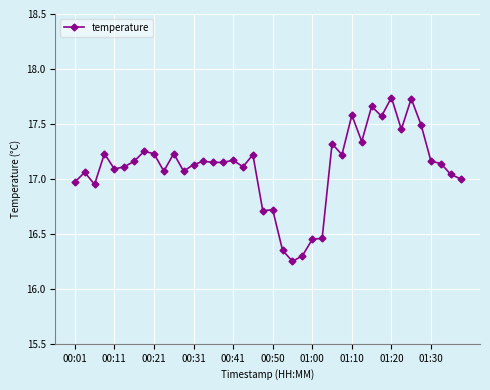

True or false: the data has more than 2 interior local peaks.

True